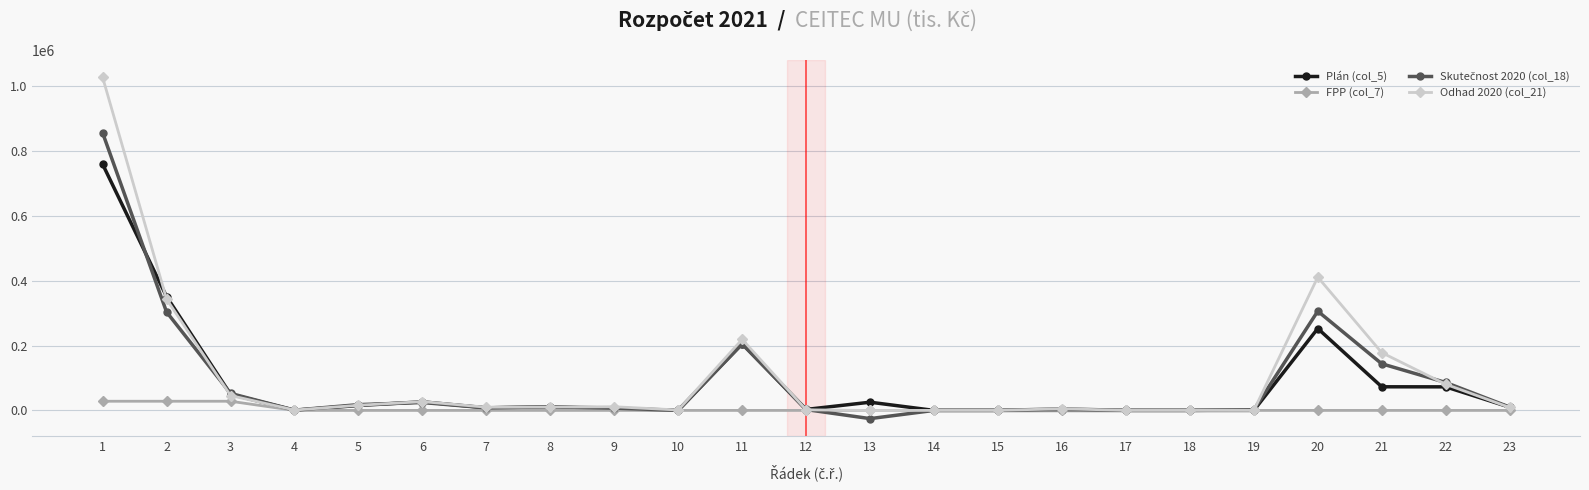

Which series changed the most between 5 and 20?

Odhad 2020 (col_21)